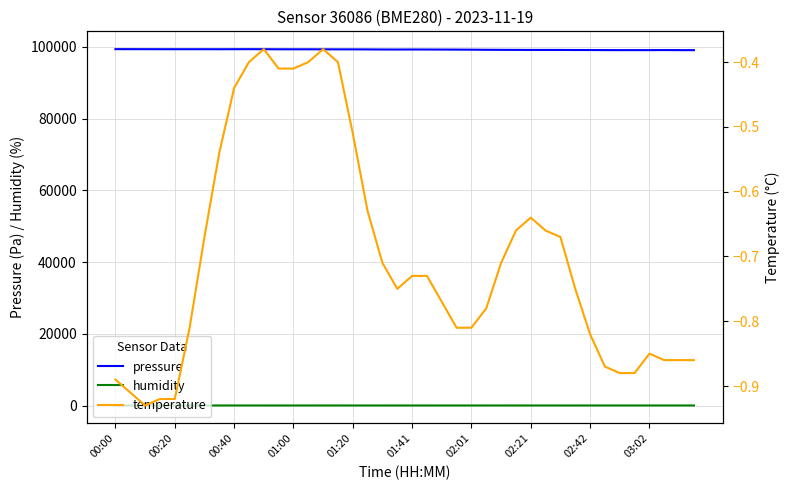

Reading left to right, extract all data points from this chart.

pressure: 99344.2	99340.1	99335.6	99325.4	99324.7	99324.2	99325.9	99319.3	99328.1	99336.5	99325.3	99310.6	99305.2	99304.6	99295.6	99290.6	99285.0	99272.4	99249.5	99240.3	99250.0	99240.6	99230.9	99217.0	99198.1	99168.0	99150.7	99139.4	99123.9	99123.8	99122.2	99103.8	99096.9	99078.6	99073.5	99068.9	99070.4	99087.6	99071.7	99061.3
humidity: 90.2	90.8	90.9	91.0	91.2	92.0	92.3	92.4	92.0	91.7	91.1	90.6	90.8	91.5	92.5	92.4	90.4	90.1	90.2	90.8	91.0	90.5	90.1	90.2	90.3	91.3	91.9	92.3	92.0	91.9	91.2	90.9	91.5	91.6	91.8	91.8	91.9	91.7	91.8	92.2
temperature: -0.9	-0.9	-0.9	-0.9	-0.9	-0.8	-0.7	-0.5	-0.4	-0.4	-0.4	-0.4	-0.4	-0.4	-0.4	-0.4	-0.5	-0.6	-0.7	-0.8	-0.7	-0.7	-0.8	-0.8	-0.8	-0.8	-0.7	-0.7	-0.6	-0.7	-0.7	-0.8	-0.8	-0.9	-0.9	-0.9	-0.8	-0.9	-0.9	-0.9